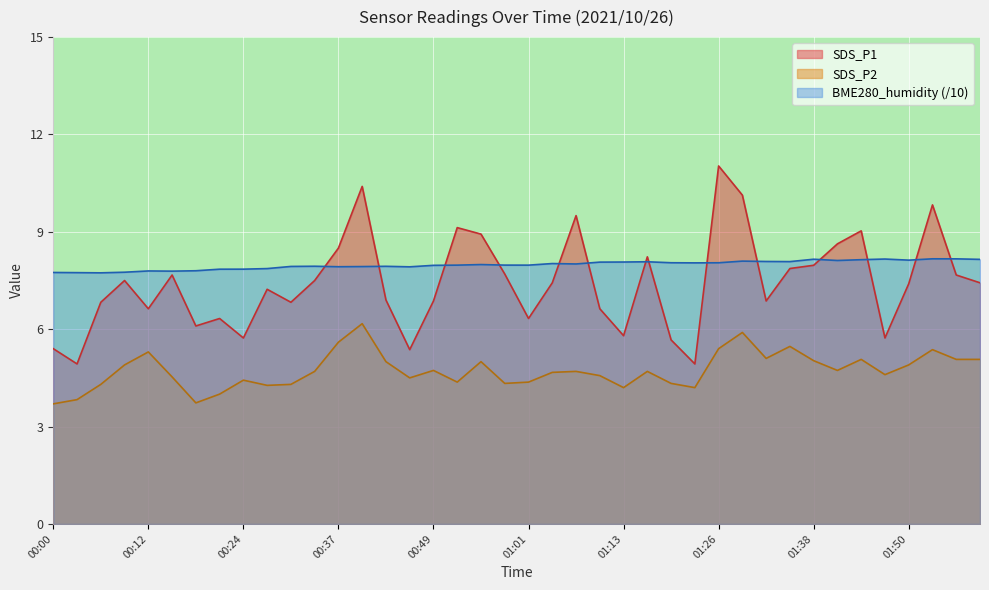

How many distinct data groups are displayed?

3